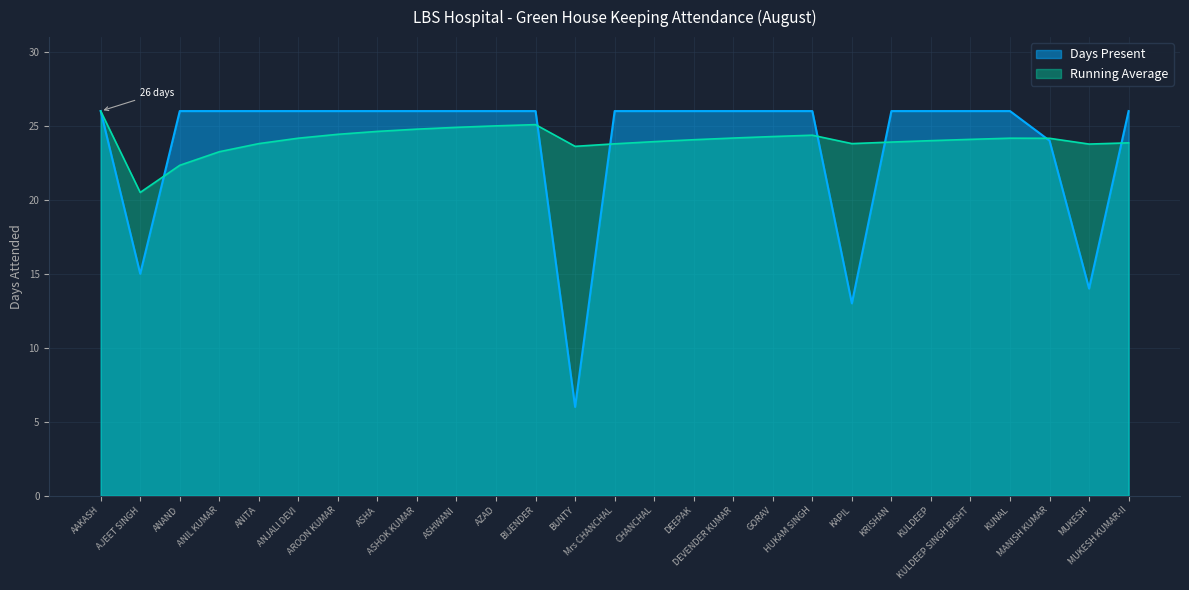

What is the difference between the second highest and second lowest values?

13